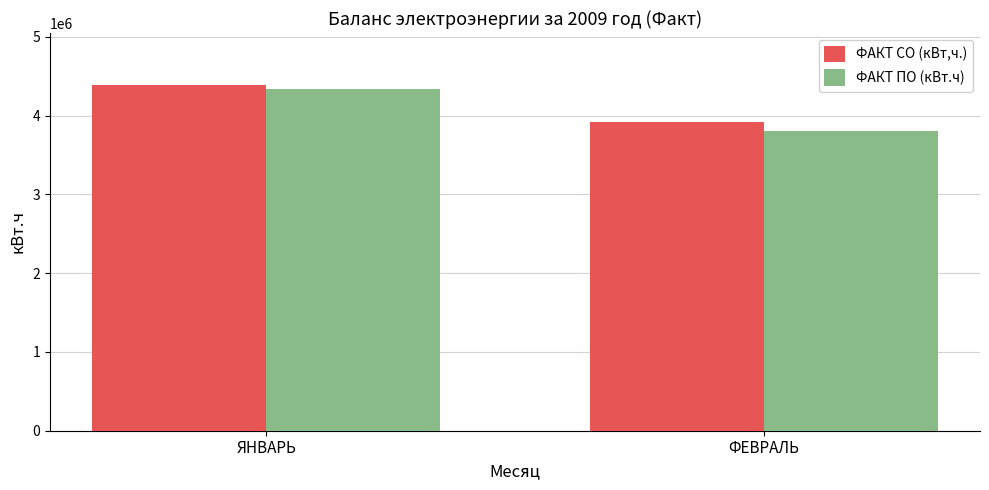

How many series are shown in this chart?

2